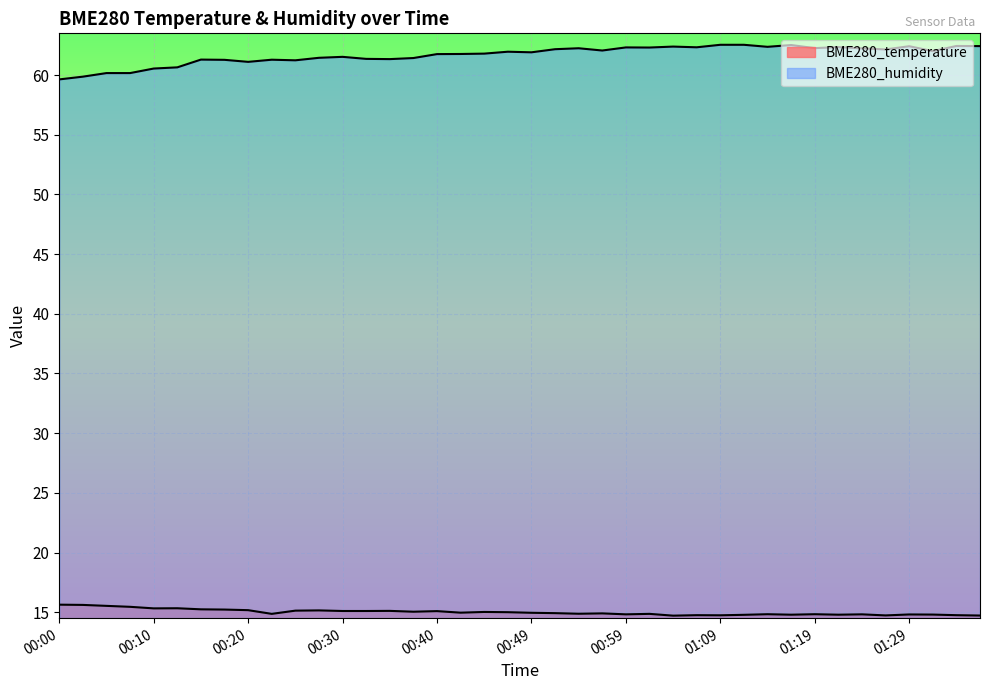

What is the difference between the BME280_temperature values at 00:40 and 00:59?

0.3